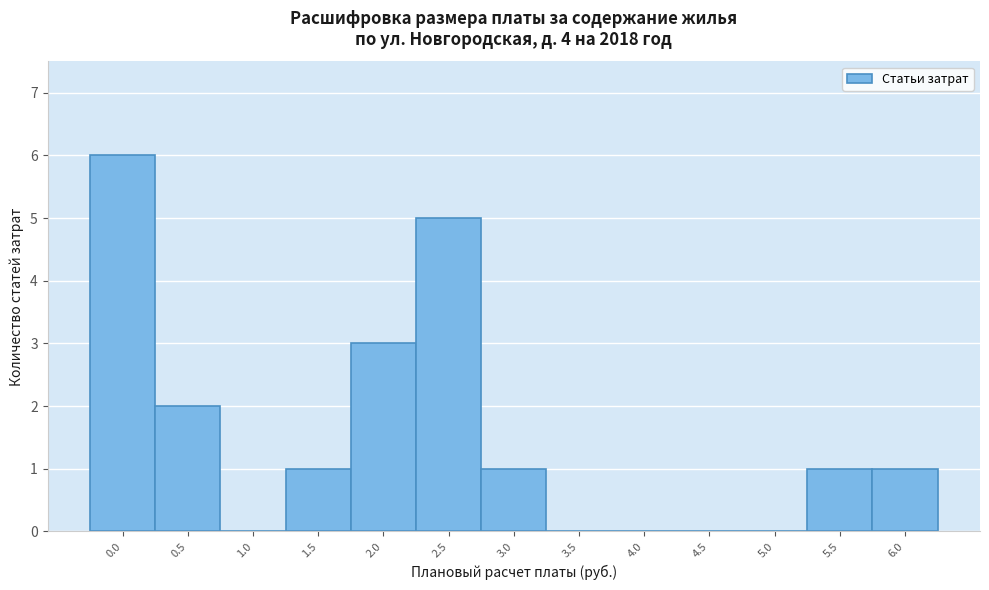

Reading left to right, list all the values displayed in this chart.

0.0=6	0.5=2	1.0=0	1.5=1	2.0=3	2.5=5	3.0=1	3.5=0	4.0=0	4.5=0	5.0=0	5.5=1	6.0=1